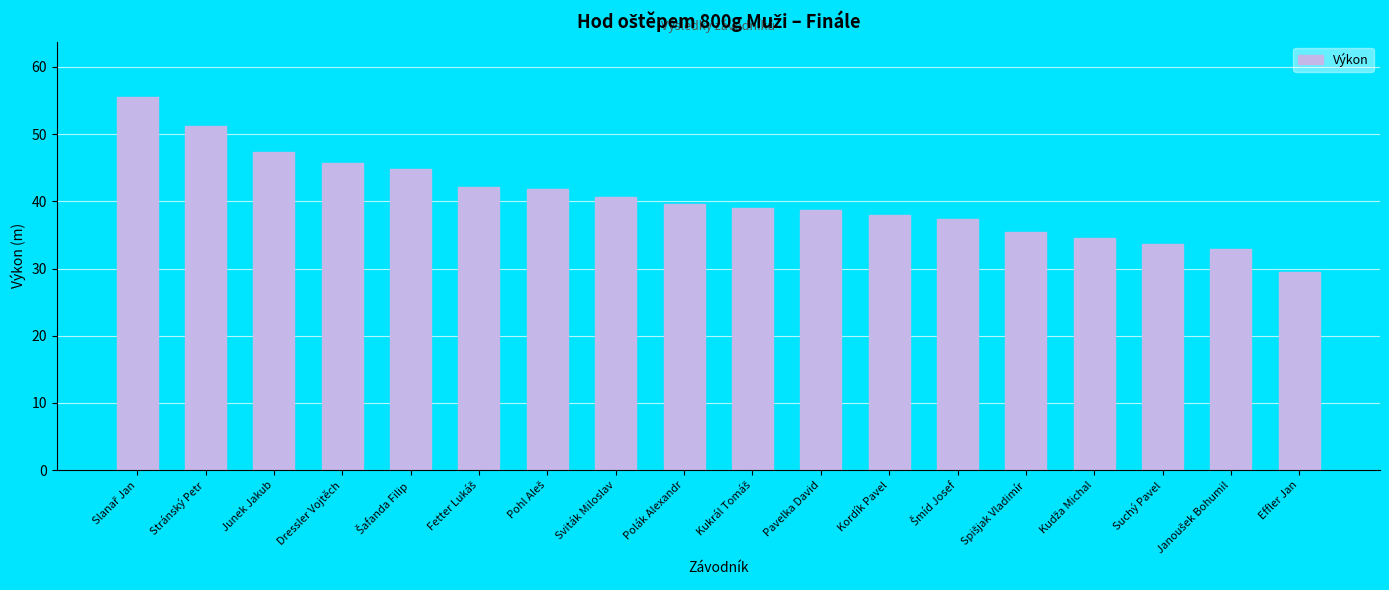

What is the approximate value at Dressler Vojtěch?

45.7